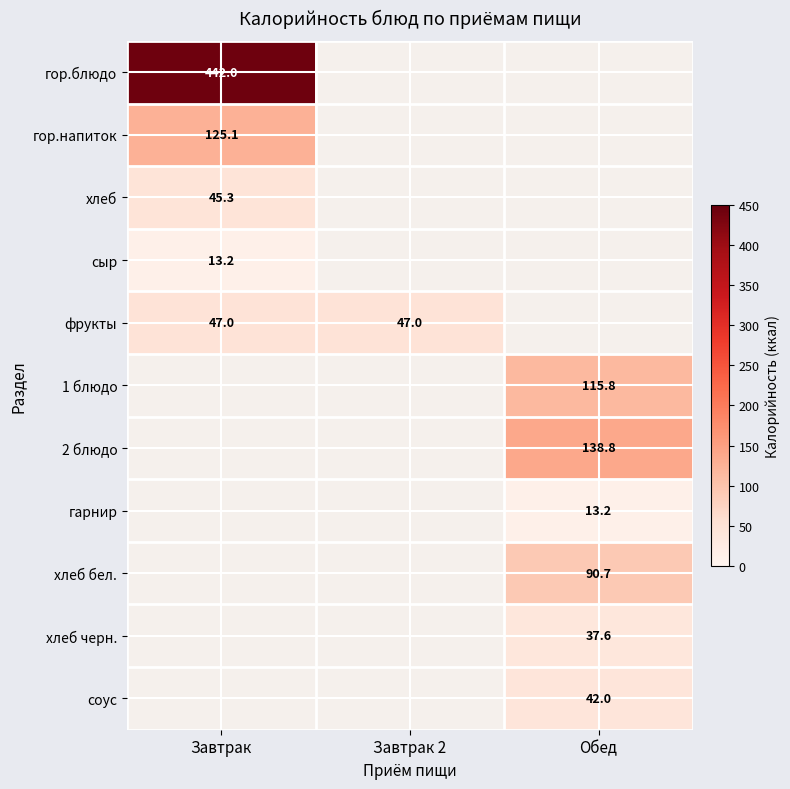

Is it true that фрукты equals 47.0 at Завтрак 2?

True